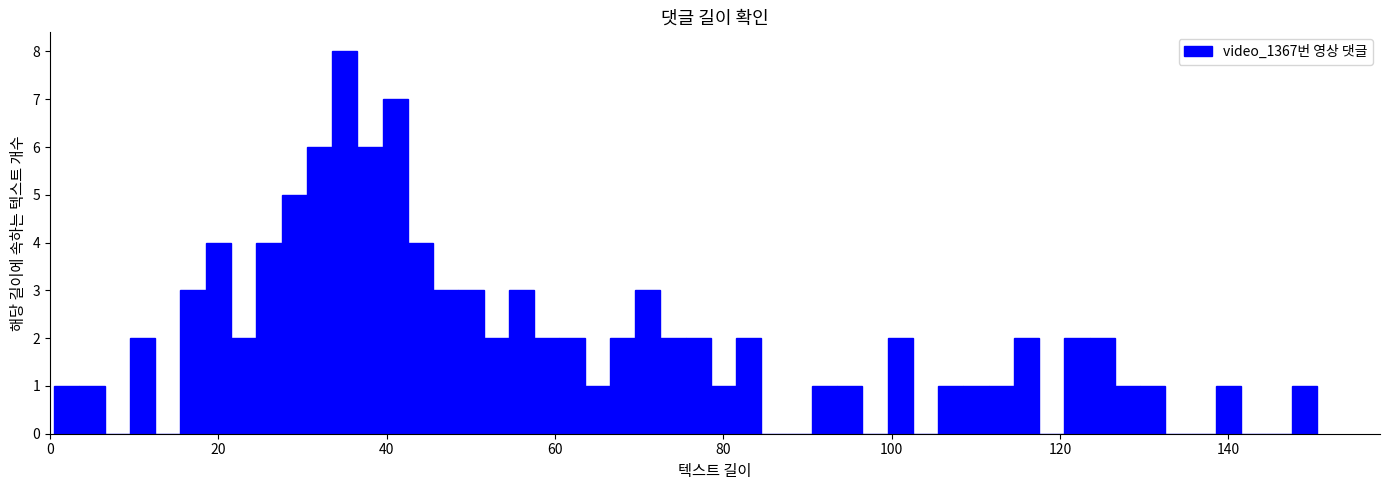

Around what value on the x-axis is the tallest bar? Give the approximate position of its centre, as read against the axis.

36